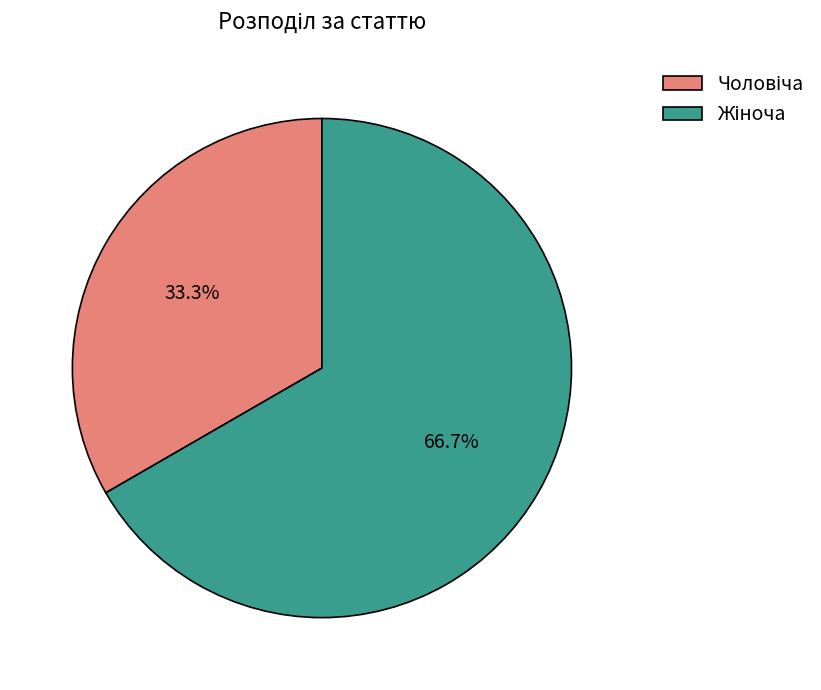

Does any single category account for the majority?

Yes